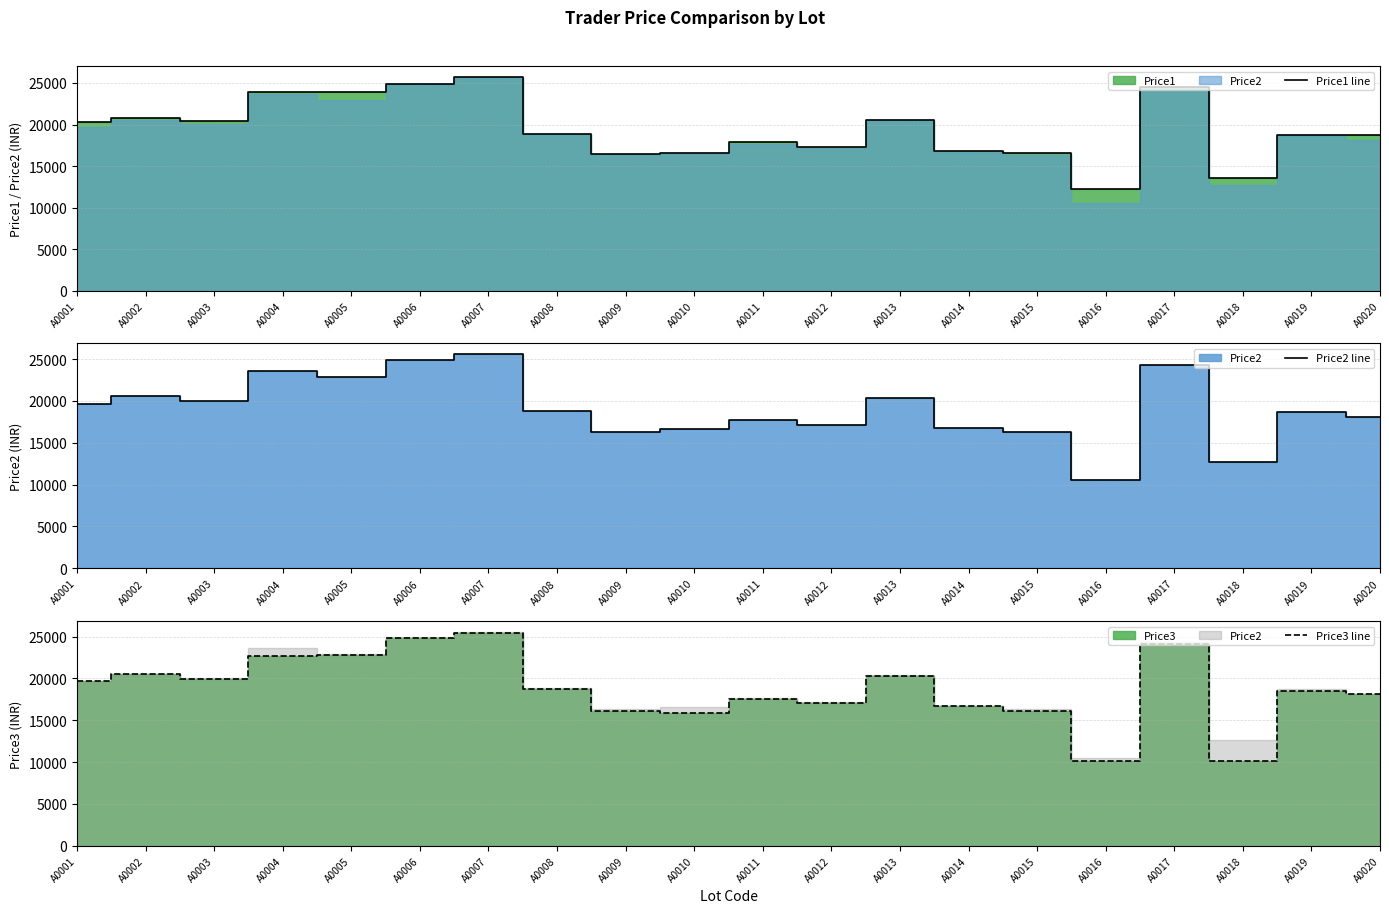

Which series has the widest spread of values?

Price3 line